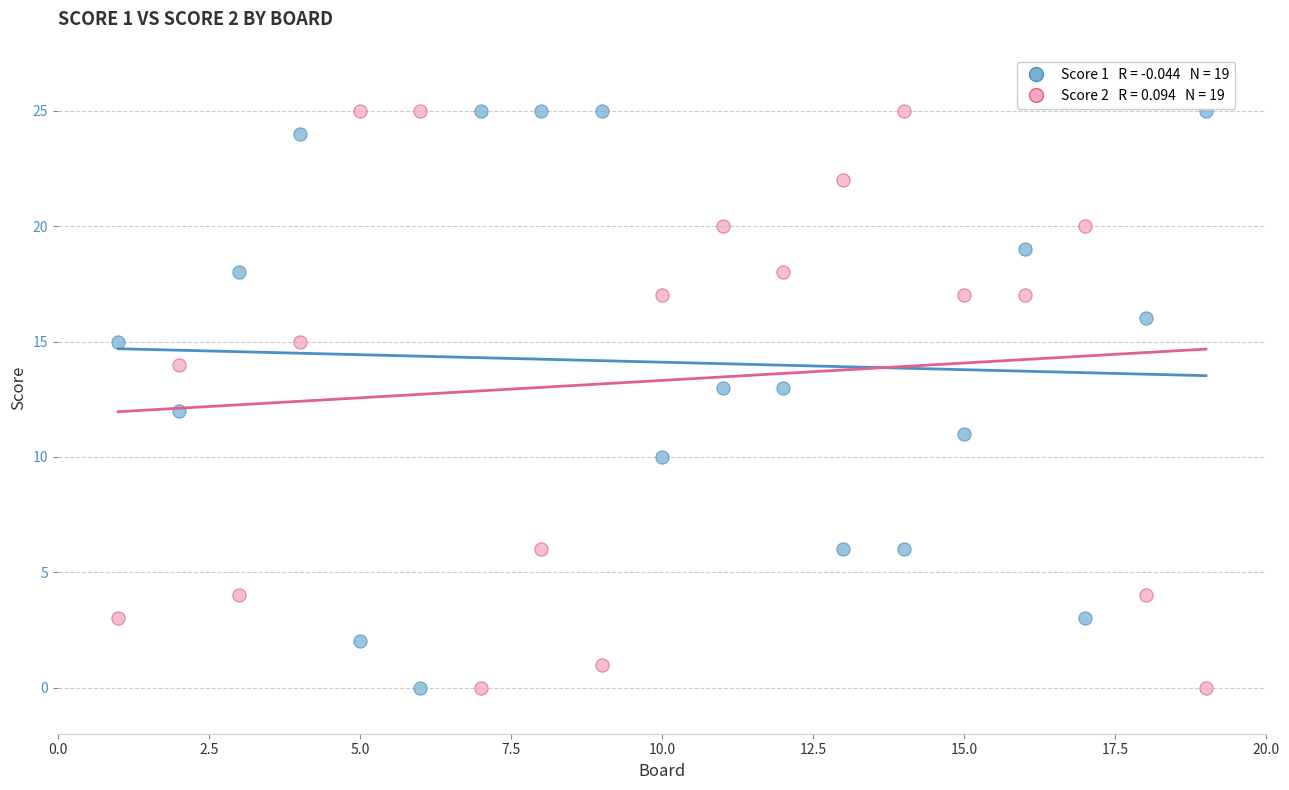

Across all data points, what is the range of Y values (max minus min)?

25